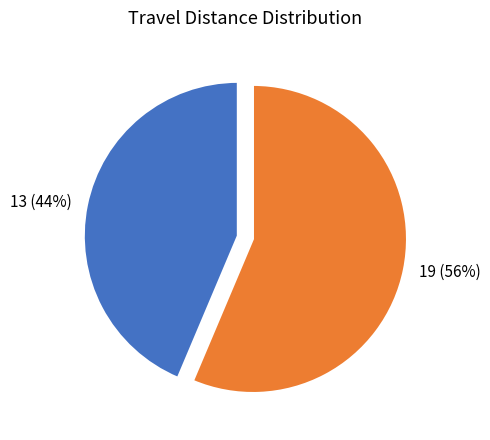

Which category has the smallest portion of the pie?

13